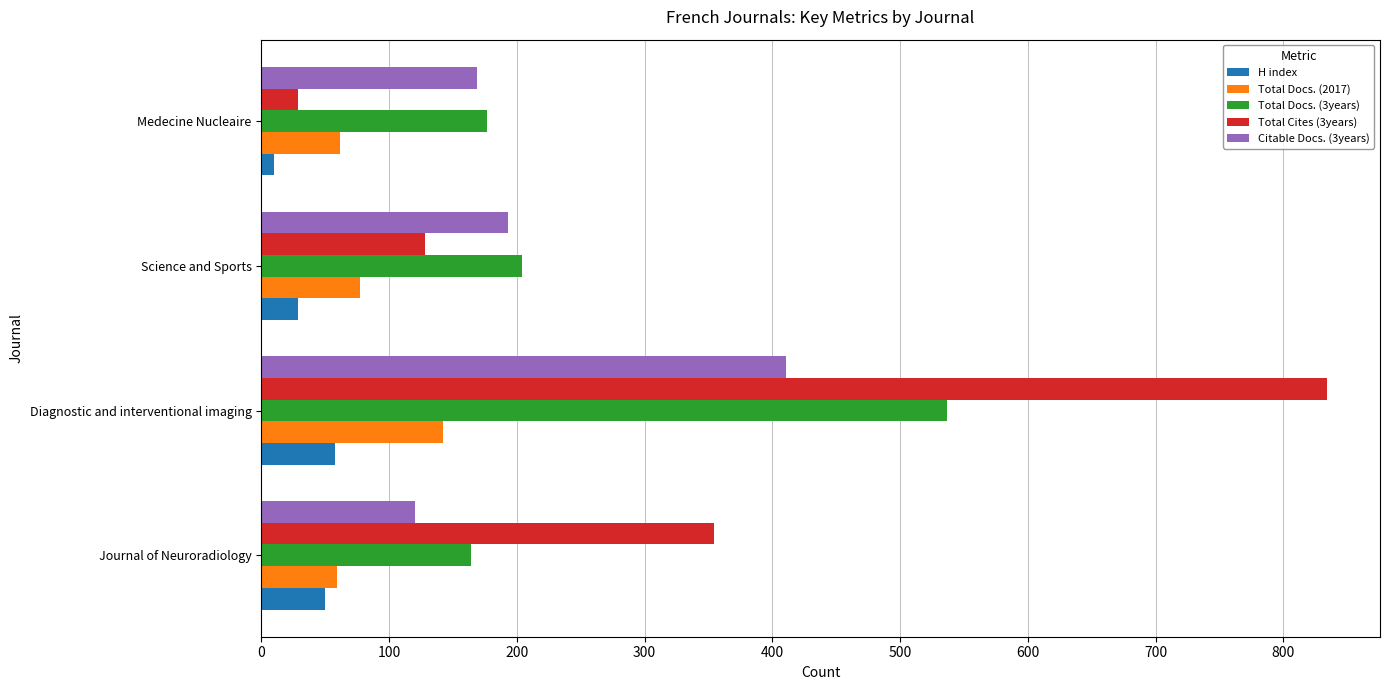

At which label does H index reach its minimum?

Medecine Nucleaire